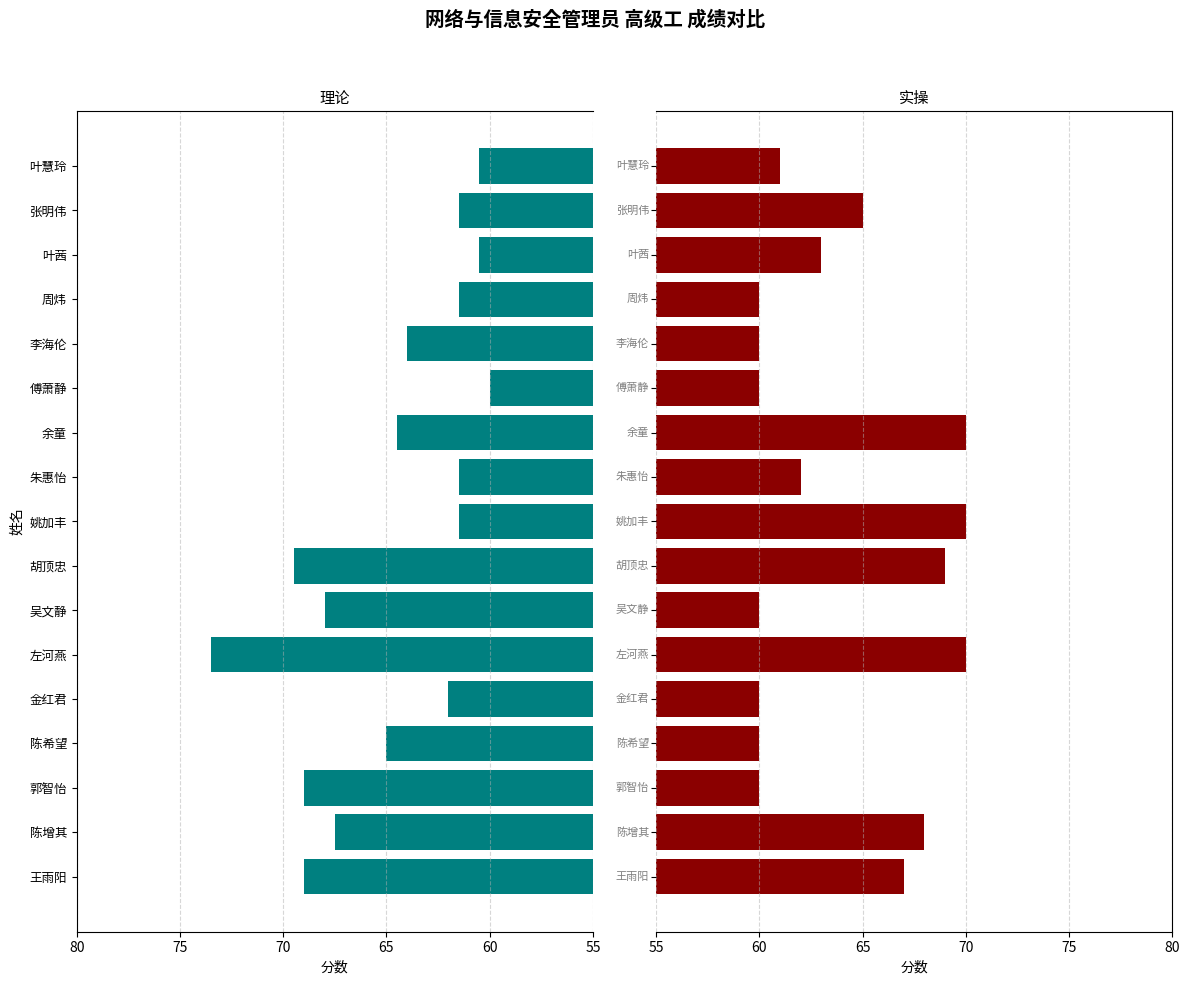

What is the sum of all 理论 values?

1099.0